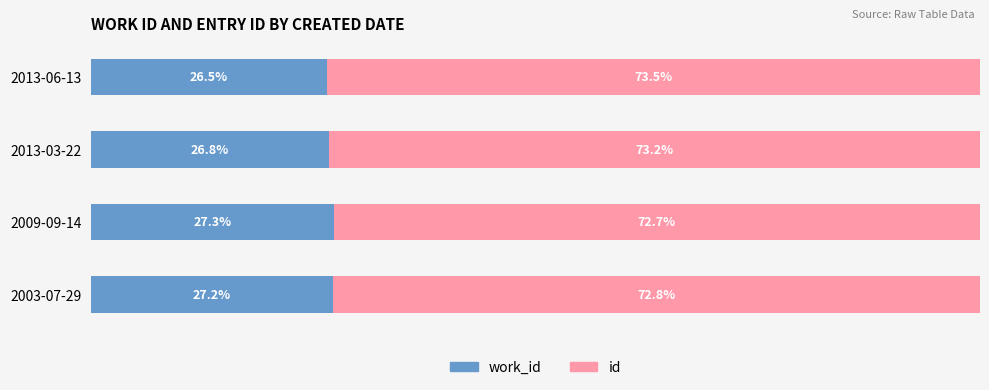

What are all the series names shown in the legend?

work_id, id